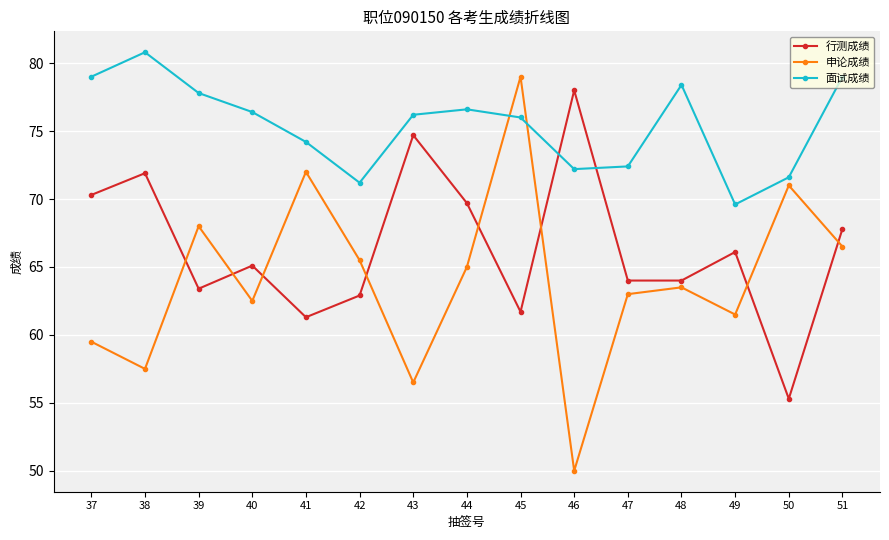

What is the difference between the maximum and second lowest values in the 行测成绩 series?

16.7